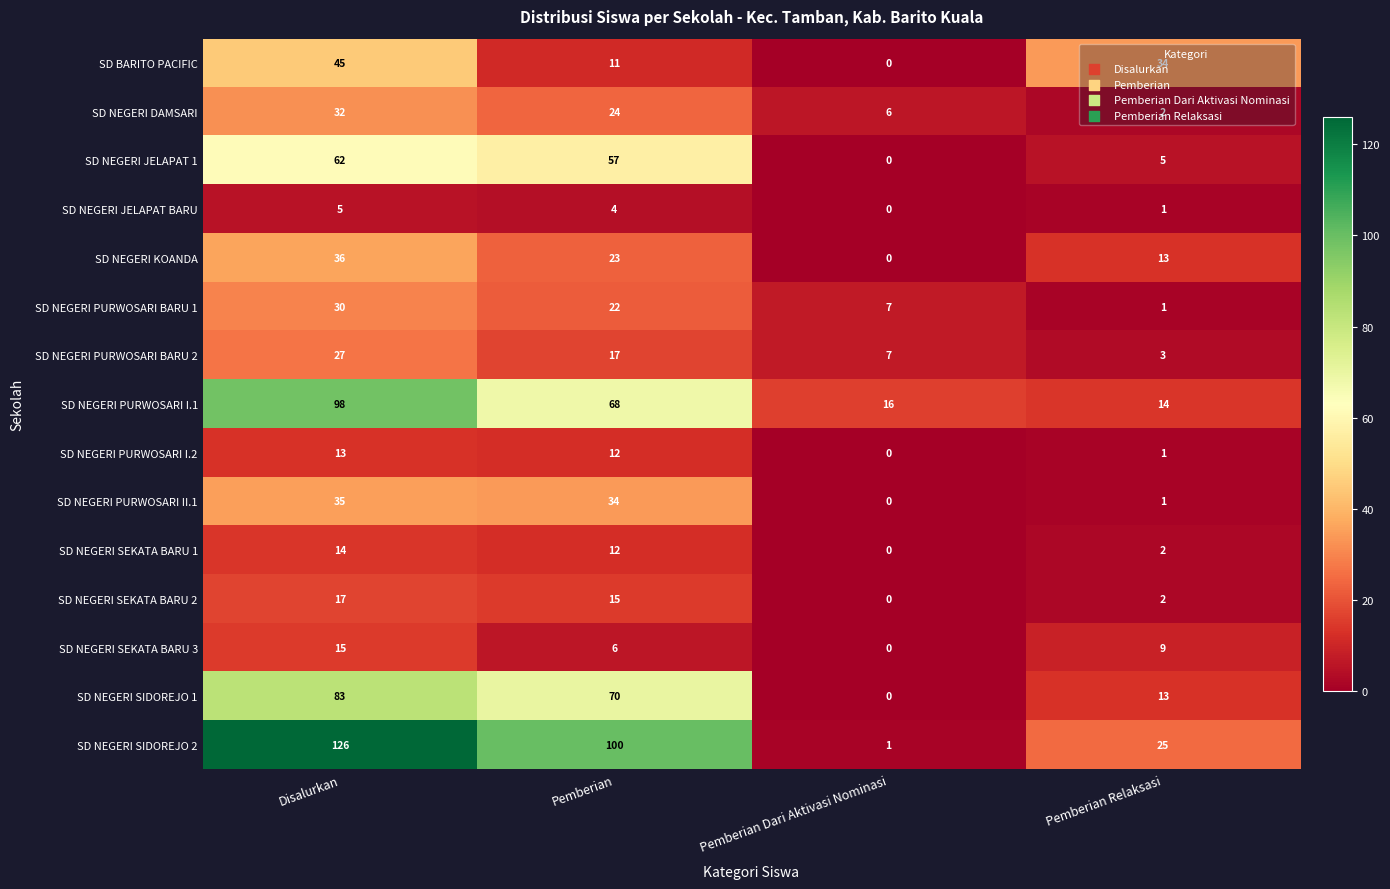

What is the spread (max minus min) of values at Pemberian?

96